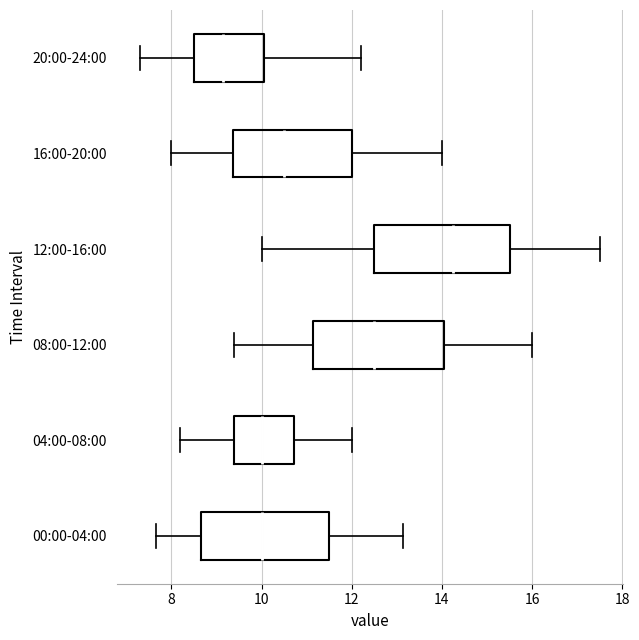

Reading bottom to top, transcribe this box plot: for each box, give where its median line is, the range the box spans, and where its two whiskers end, as read against the x-axis. The values are not printed on the chart, so give them approximately, as read against the axis.

00:00-04:00: median 10.0, box 8.6 to 11.6, whiskers 7.6 to 13.2
04:00-08:00: median 10.0, box 9.4 to 10.8, whiskers 8.2 to 12.0
08:00-12:00: median 12.6, box 11.2 to 14.0, whiskers 9.4 to 16.0
12:00-16:00: median 14.2, box 12.6 to 15.6, whiskers 10.0 to 17.6
16:00-20:00: median 10.6, box 9.4 to 12.0, whiskers 8.0 to 14.0
20:00-24:00: median 9.2, box 8.6 to 10.0, whiskers 7.4 to 12.2